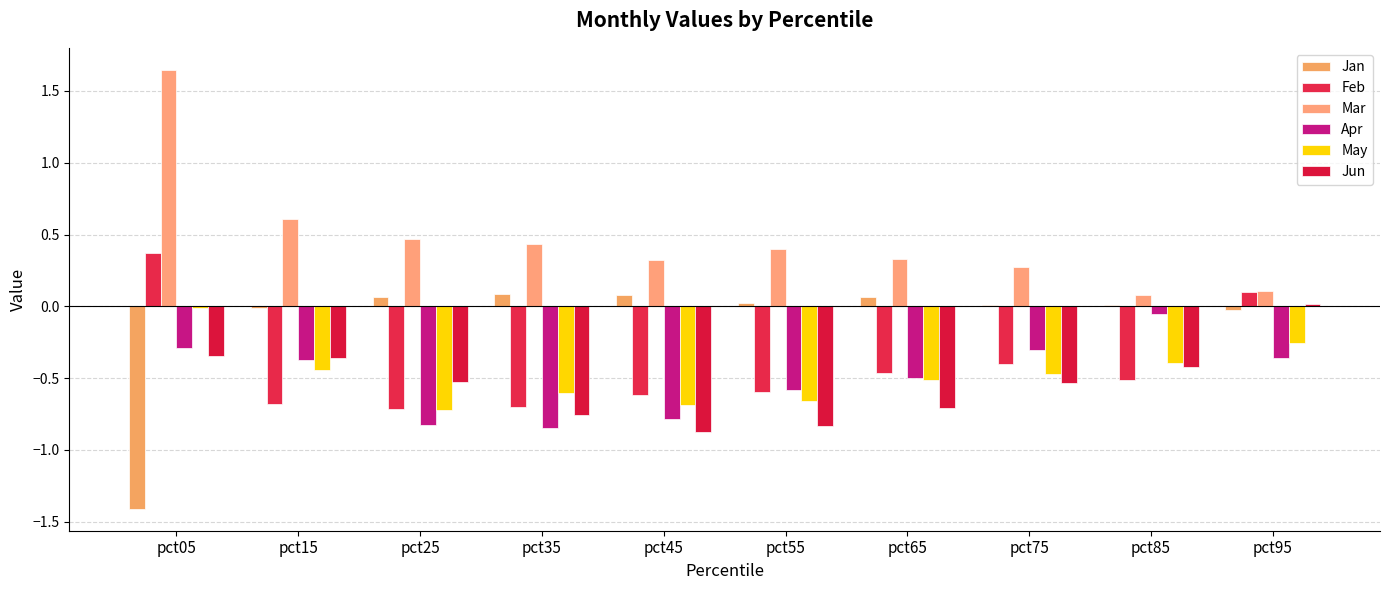

Reading left to right, transcribe all the data shown in this chart.

Jan: -1.4	-0.0	0.1	0.1	0.1	0.0	0.1	0.0	0.0	-0.0
Feb: 0.4	-0.7	-0.7	-0.7	-0.6	-0.6	-0.5	-0.4	-0.5	0.1
Mar: 1.6	0.6	0.5	0.4	0.3	0.4	0.3	0.3	0.1	0.1
Apr: -0.3	-0.4	-0.8	-0.8	-0.8	-0.6	-0.5	-0.3	-0.1	-0.4
May: -0.0	-0.4	-0.7	-0.6	-0.7	-0.7	-0.5	-0.5	-0.4	-0.3
Jun: -0.3	-0.4	-0.5	-0.8	-0.9	-0.8	-0.7	-0.5	-0.4	0.0